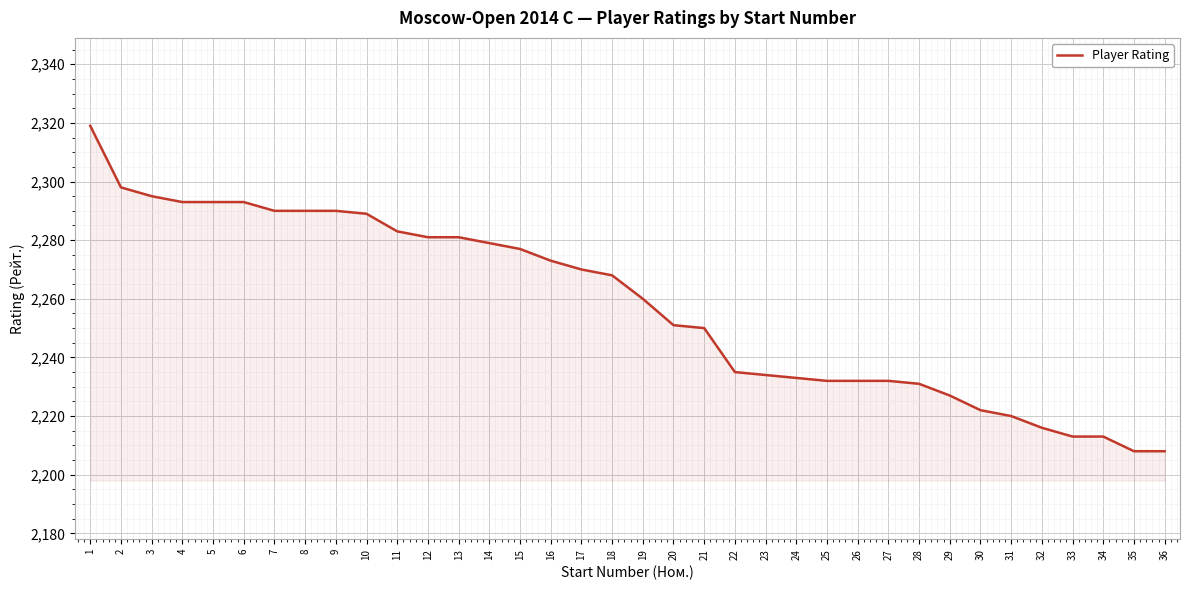

What is the minimum value shown in the chart?

2208